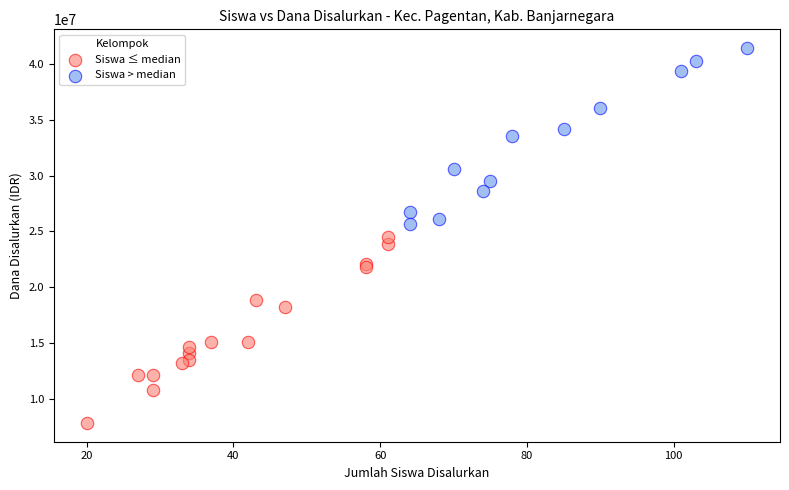

Which series reaches the minimum Y coordinate?

Siswa ≤ median